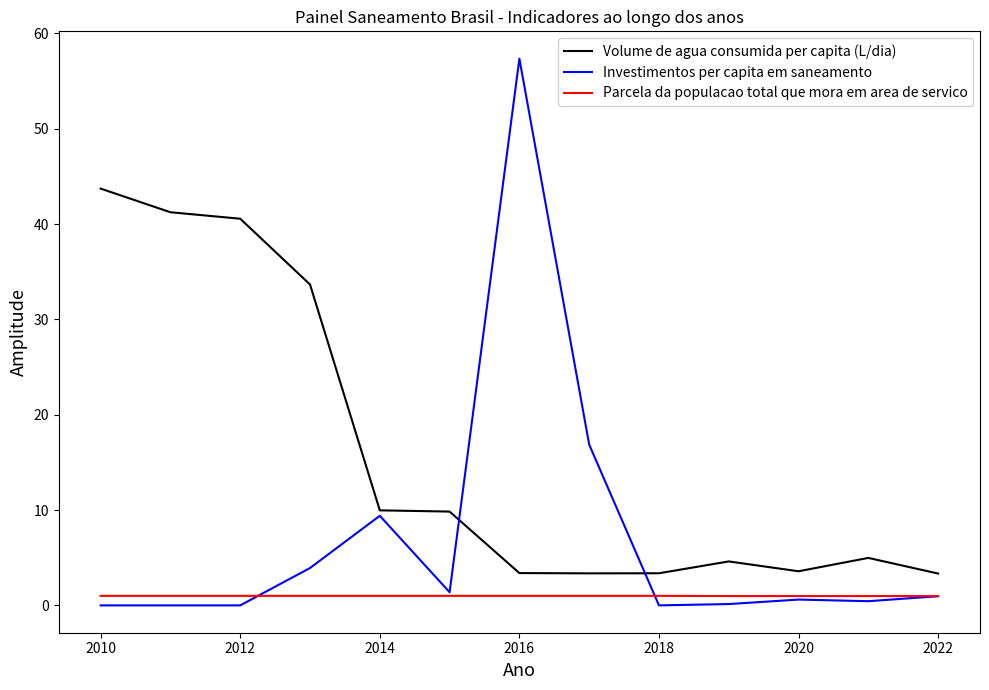

Which series has the largest range (max minus min)?

Investimentos per capita em saneamento